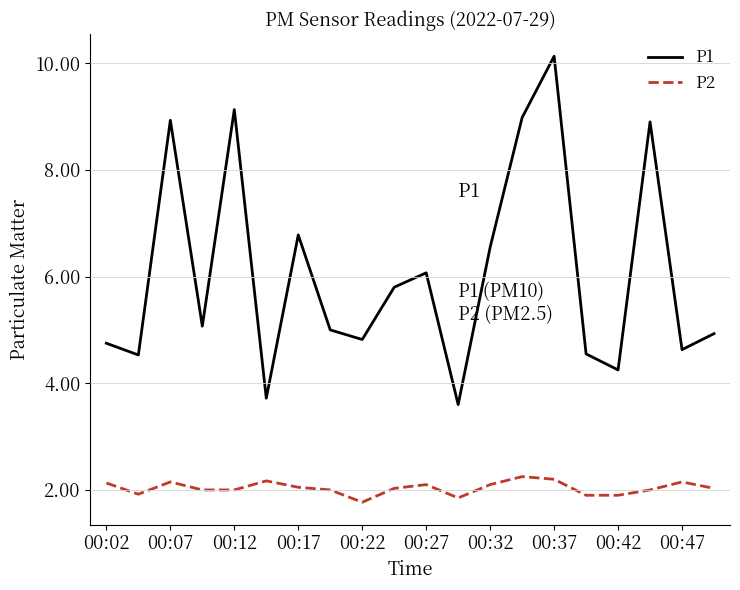

True or false: P1 and P2 cross at least once.

False